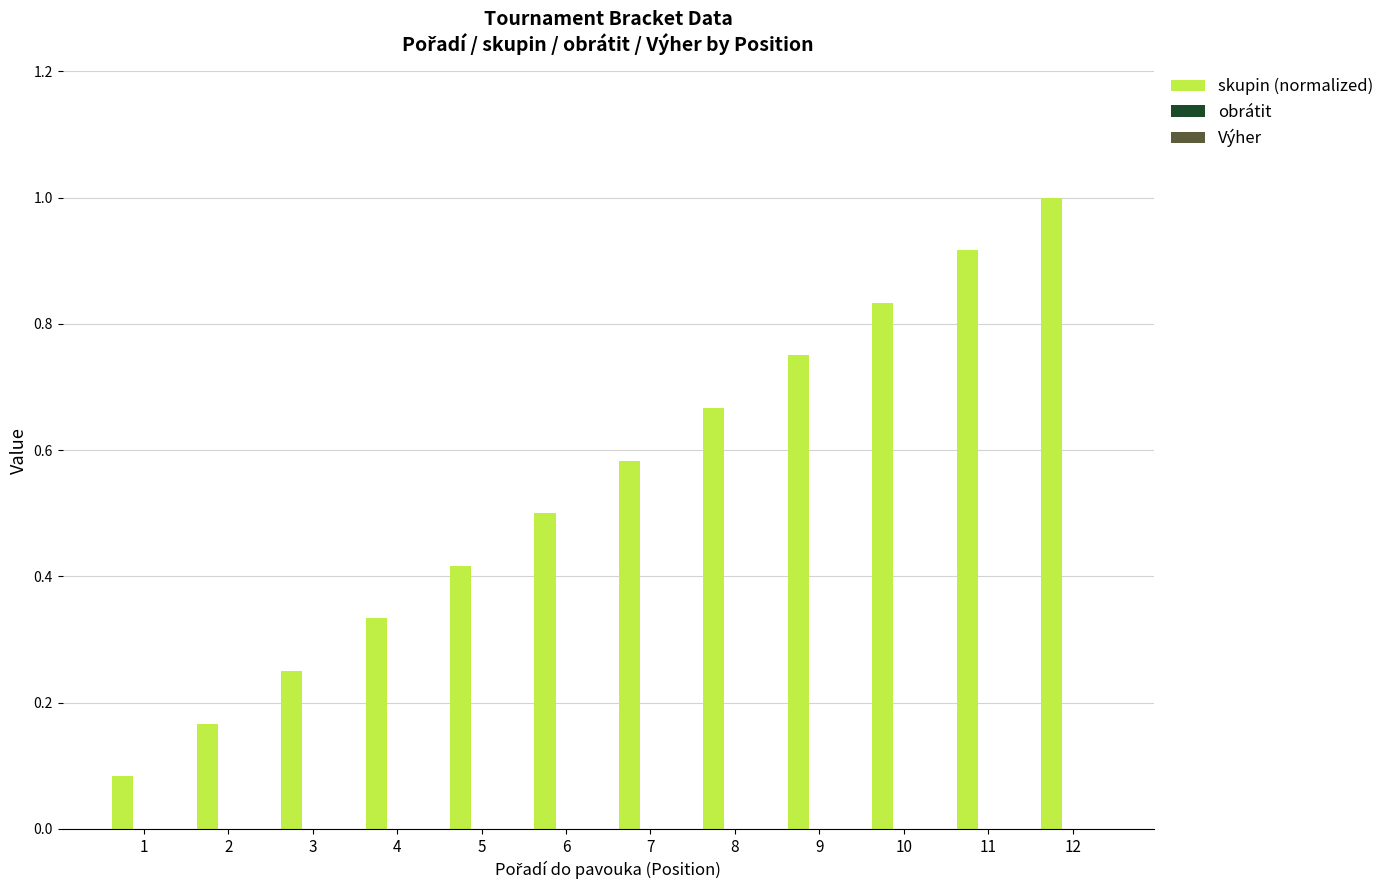

Count the number of data series in this chart.

1